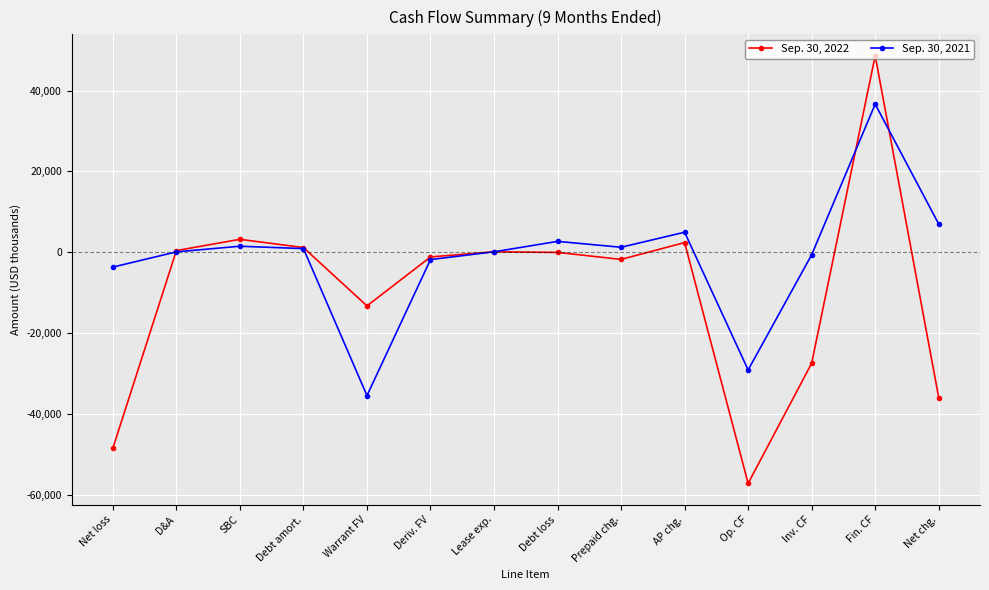

Where does the Sep. 30, 2021 series first go above 937?

SBC